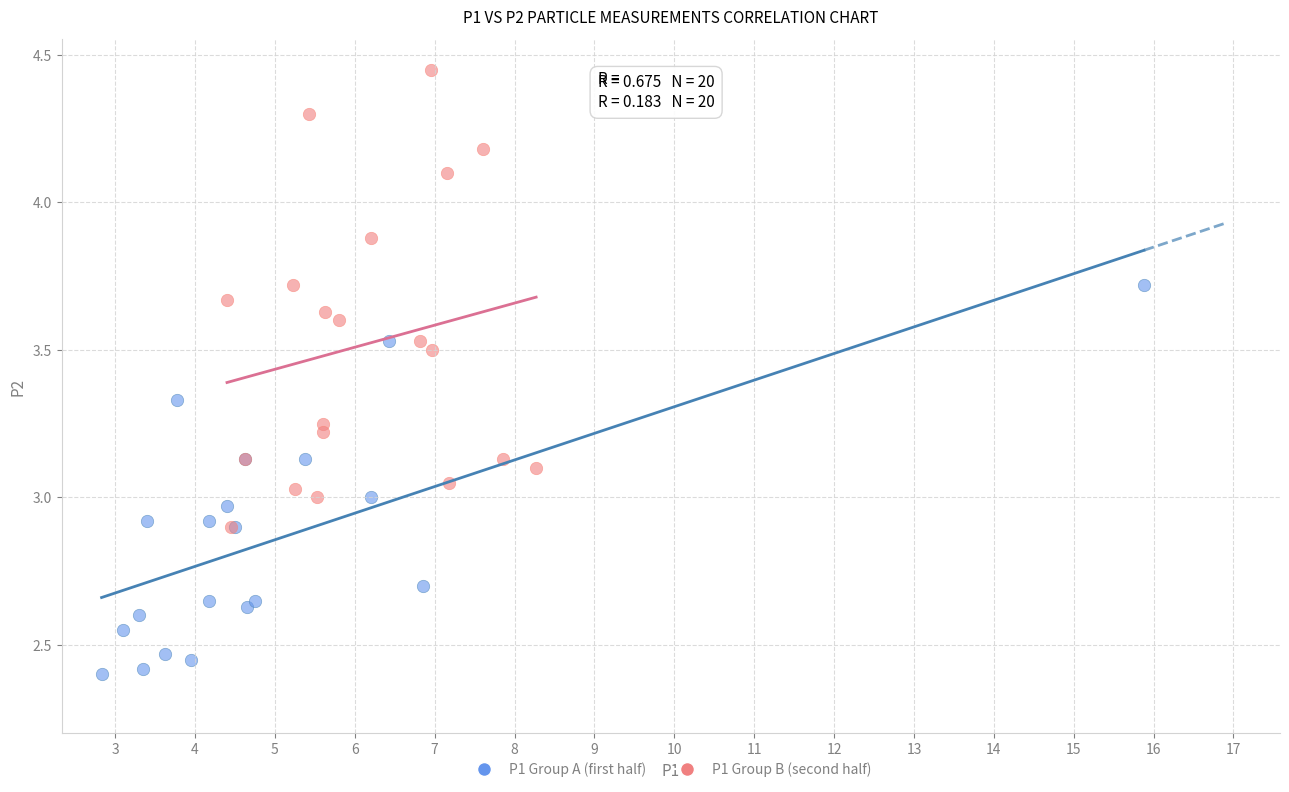

What are all the series names shown in the legend?

P1 Group A (first half), P1 Group B (second half)